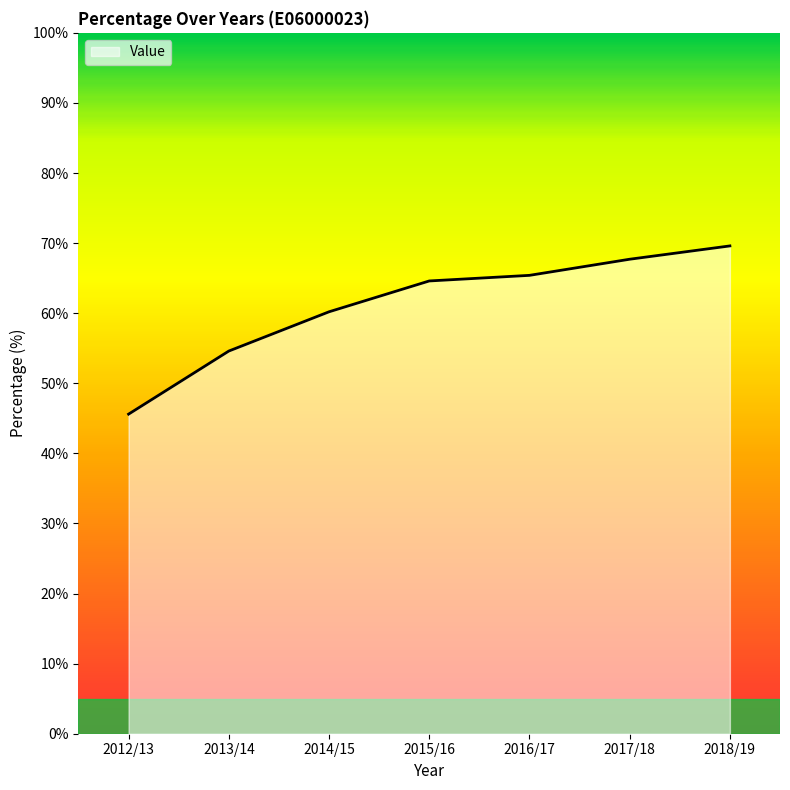

What position from the right is 2013/14?

6